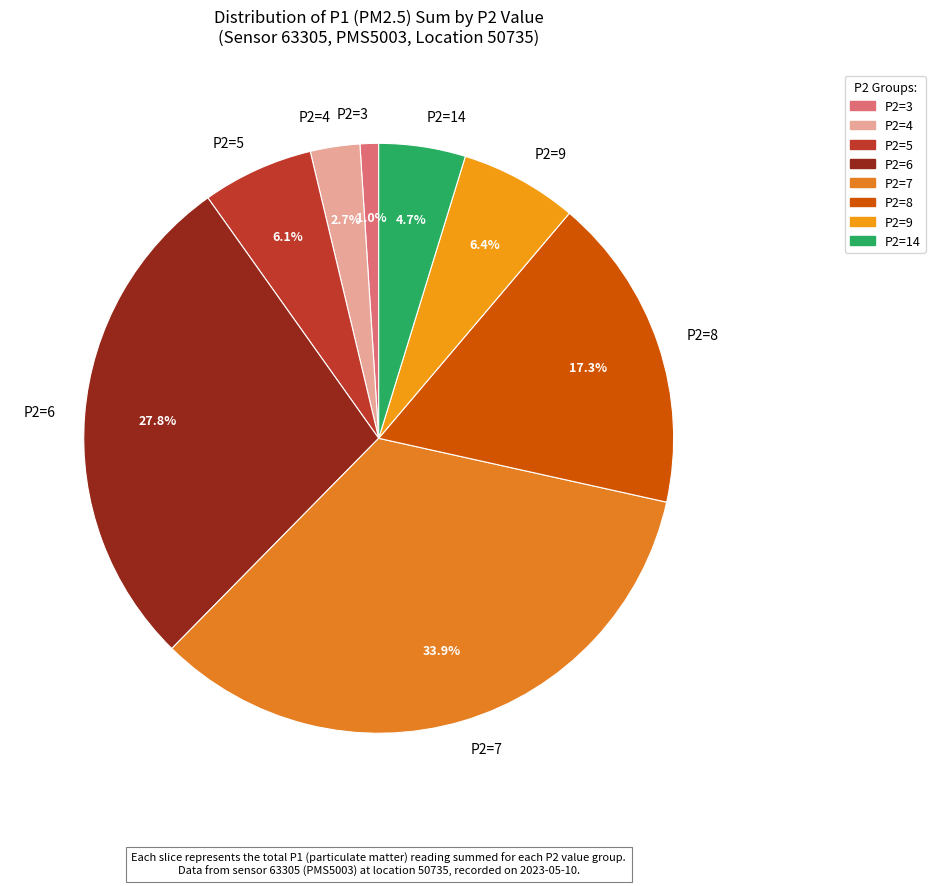

Is the sum of P2=3 and P2=6 greater than half?

No